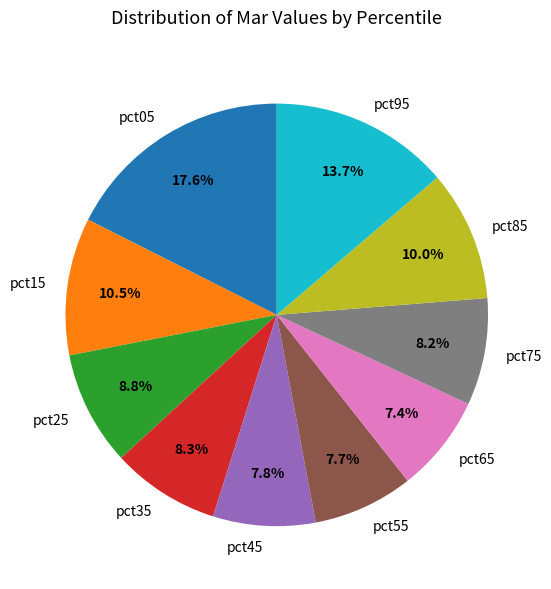

To the nearest percent, what is the combined percentage of pct15 and pct35?

19%